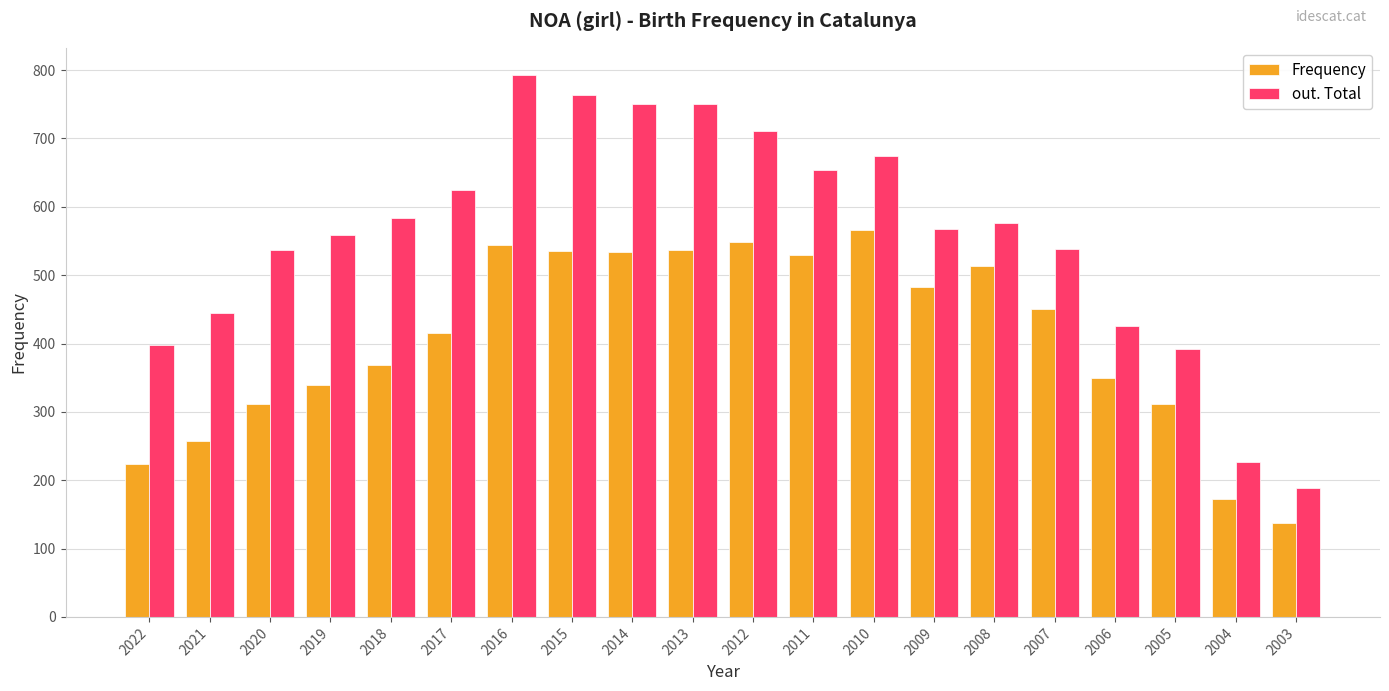

What is the difference between the Frequency values at 2008 and 2005?

201